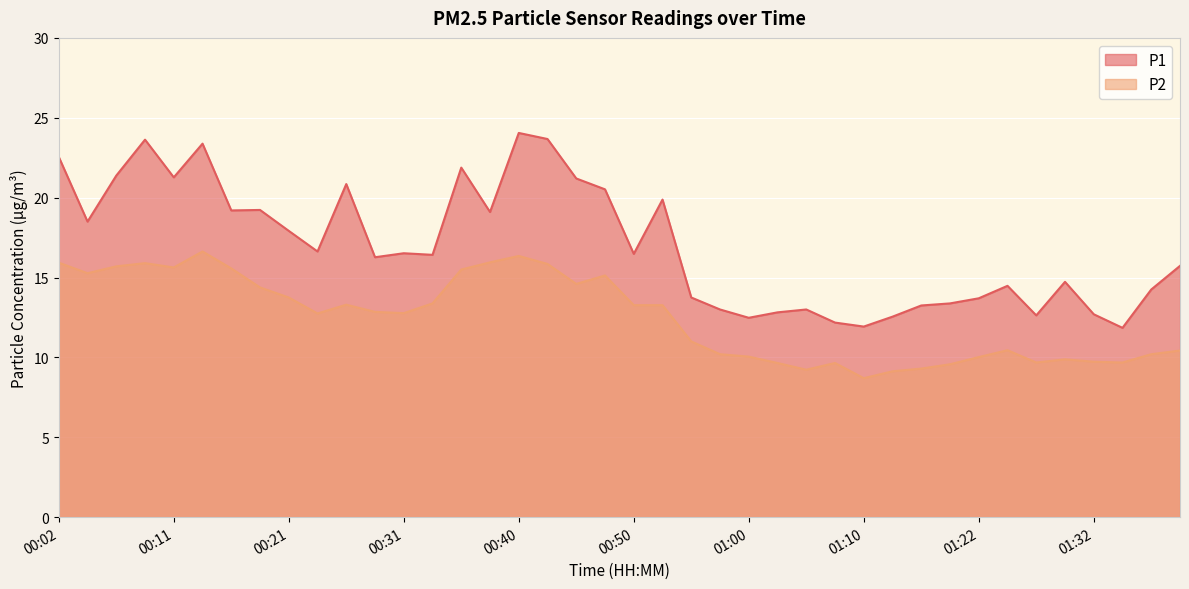

Rank the series by their maximum value, from highest to lowest.

P1, P2